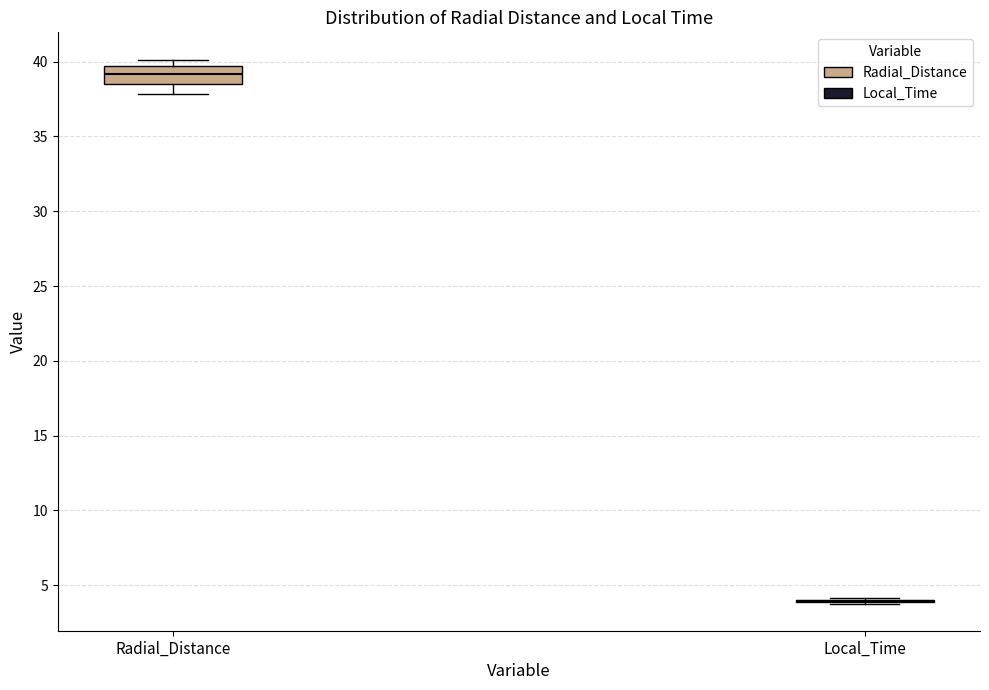

Reading left to right, transcribe this box plot: for each box, give where its median line is, the range the box spans, and where its two whiskers end, as read against the y-axis. The values are not printed on the chart, so give them approximately, as read against the axis.

Radial_Distance: median 39.0, box 38.5 to 39.5, whiskers 38.0 to 40.0
Local_Time: box collapsed to a line at 4.0, whiskers 4.0 to 4.0